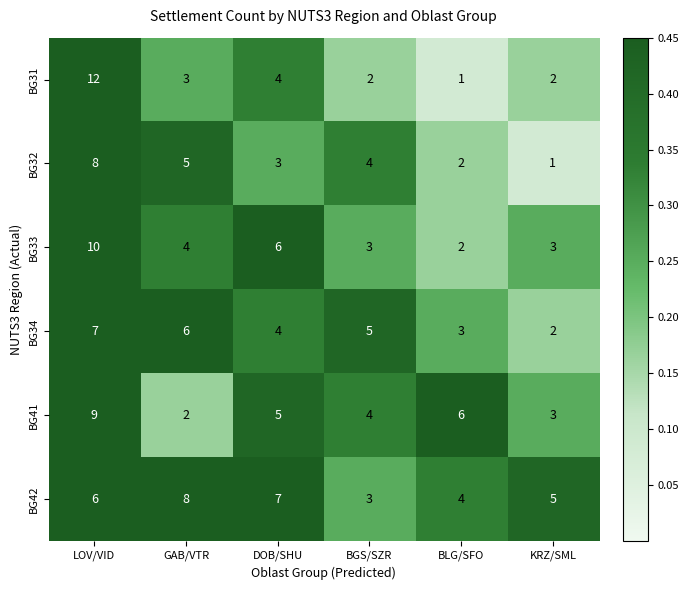

List the labels in order of BG41 value, largest first.

LOV/VID, BLG/SFO, DOB/SHU, BGS/SZR, KRZ/SML, GAB/VTR